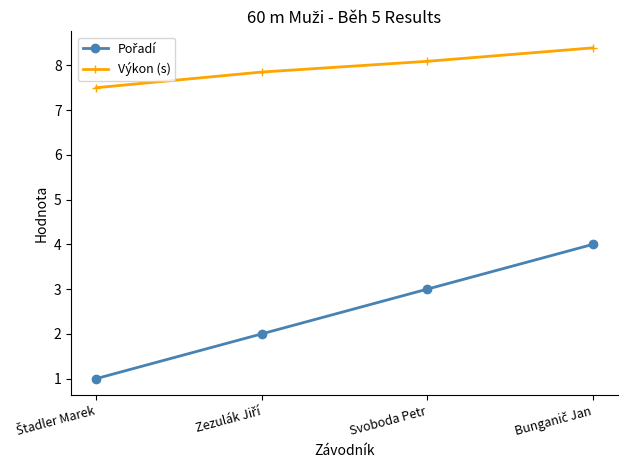

Which series has the largest total across all categories?

Výkon (s)